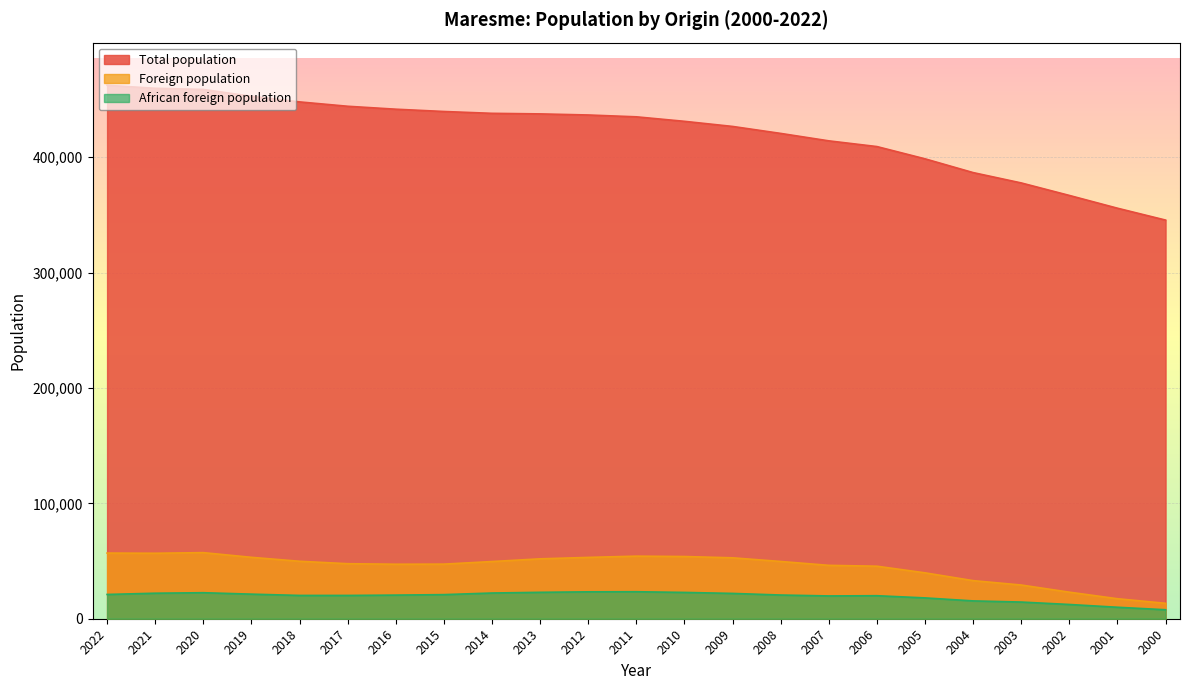

Reading right to left, what are all the values shown in this chart?

Total population: 2000=345423	2001=355714	2002=366782	2003=377608	2004=386573	2005=398502	2006=409125	2007=414081	2008=420521	2009=426565	2010=430997	2011=434897	2012=436487	2013=437431	2014=437919	2015=439512	2016=441505	2017=444046	2018=447824	2019=452690	2020=458626	2021=459625	2022=462213
Foreign population: 2000=13370	2001=17330	2002=23007	2003=29209	2004=33006	2005=39767	2006=45514	2007=46259	2008=49614	2009=52783	2010=53902	2011=54224	2012=53137	2013=51904	2014=49554	2015=47317	2016=47228	2017=47682	2018=49792	2019=53210	2020=57269	2021=56737	2022=56897
African foreign population: 2000=7790	2001=9942	2002=12351	2003=14451	2004=15451	2005=18051	2006=19946	2007=19751	2008=20541	2009=21936	2010=22799	2011=23396	2012=23308	2013=22891	2014=22280	2015=20889	2016=20477	2017=20185	2018=20189	2019=21305	2020=22549	2021=22110	2022=21034